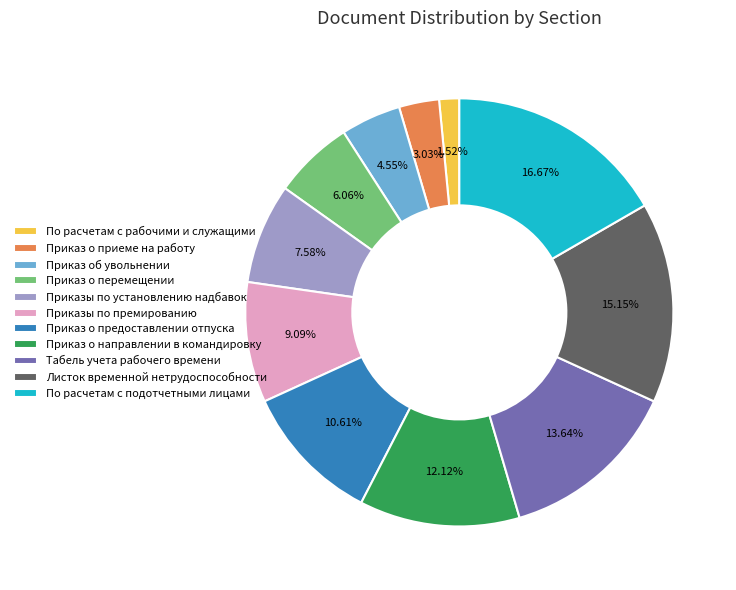

How many slices are in this pie chart?

11